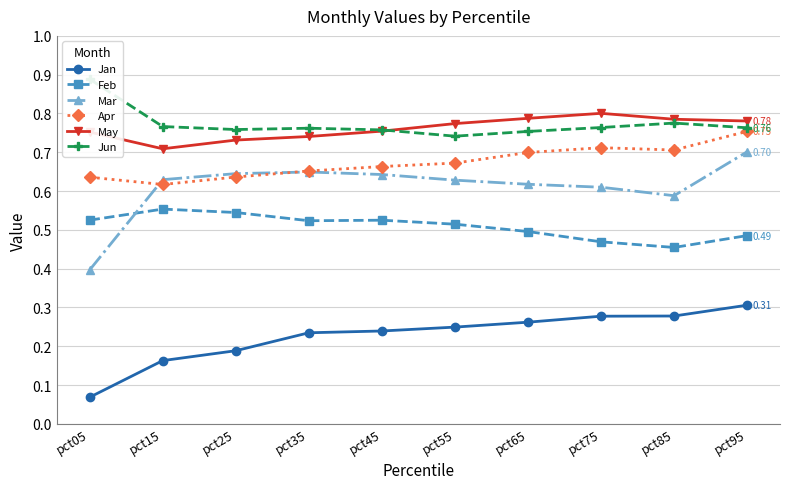

Which series has the largest total across all categories?

Jun